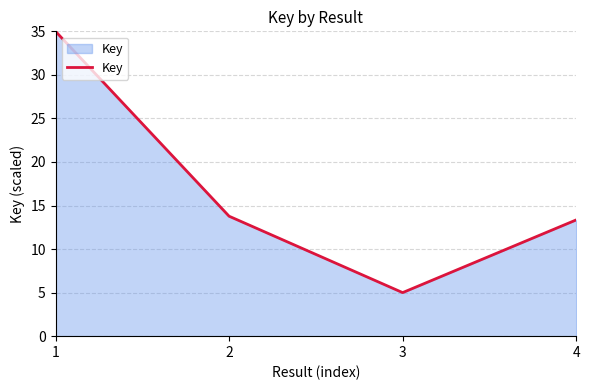

How many lines are shown in the chart?

1